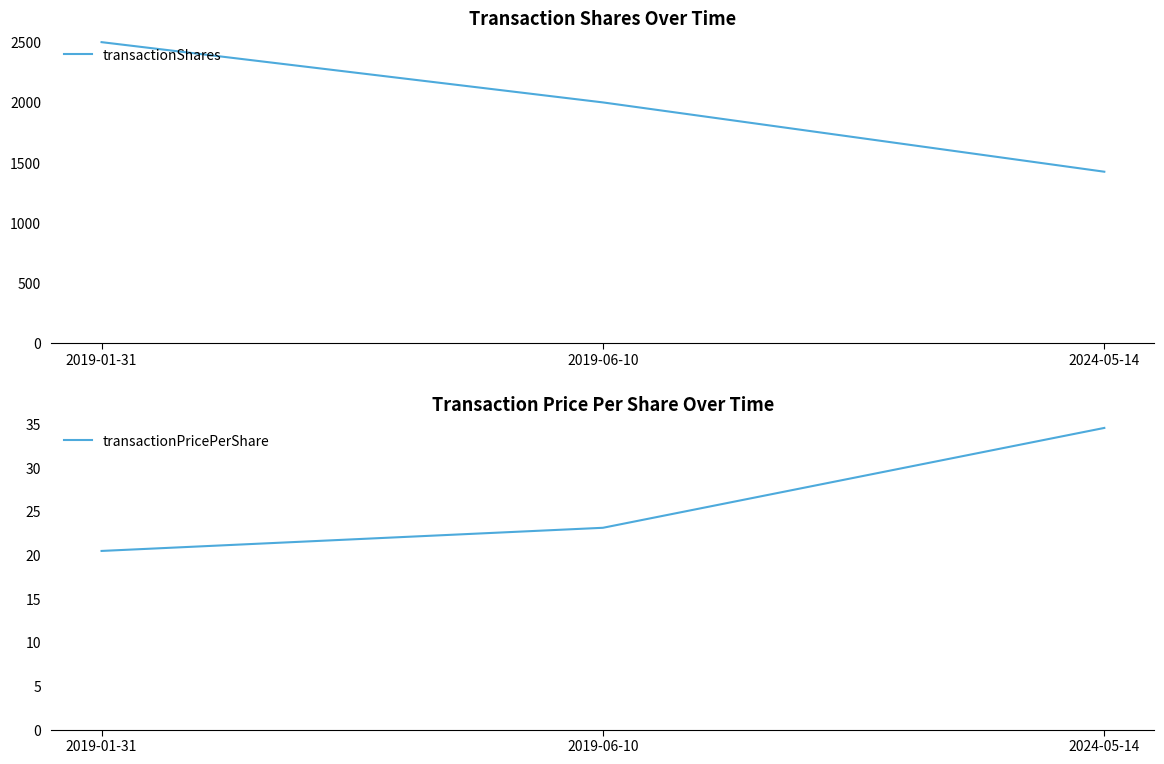

What is the total value across all series at 2019-01-31?

2520.5